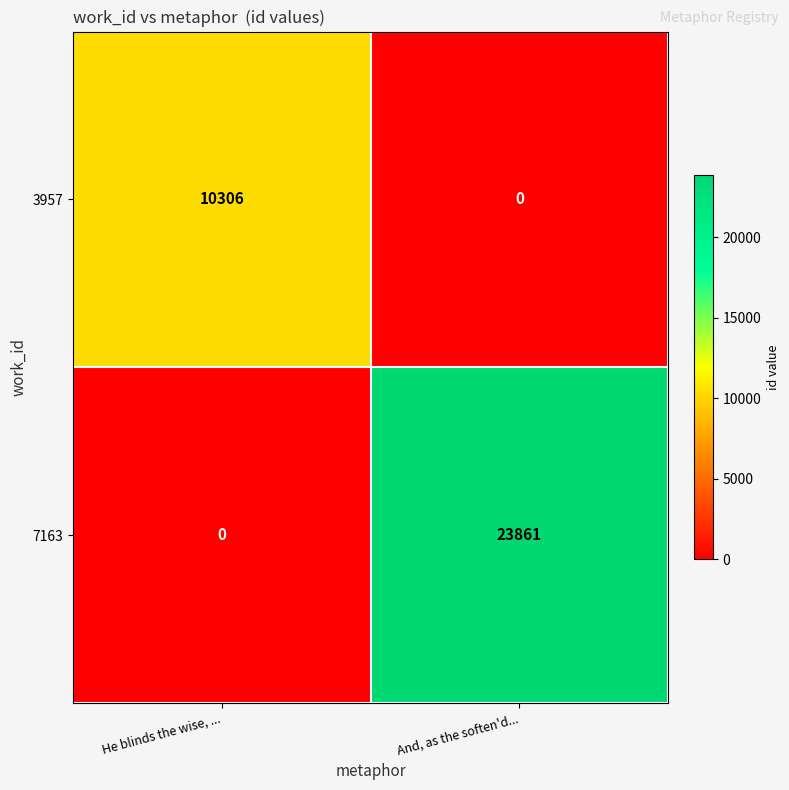

Reading right to left, transcribe all the data shown in this chart.

3957: 0	10306
7163: 23861	0